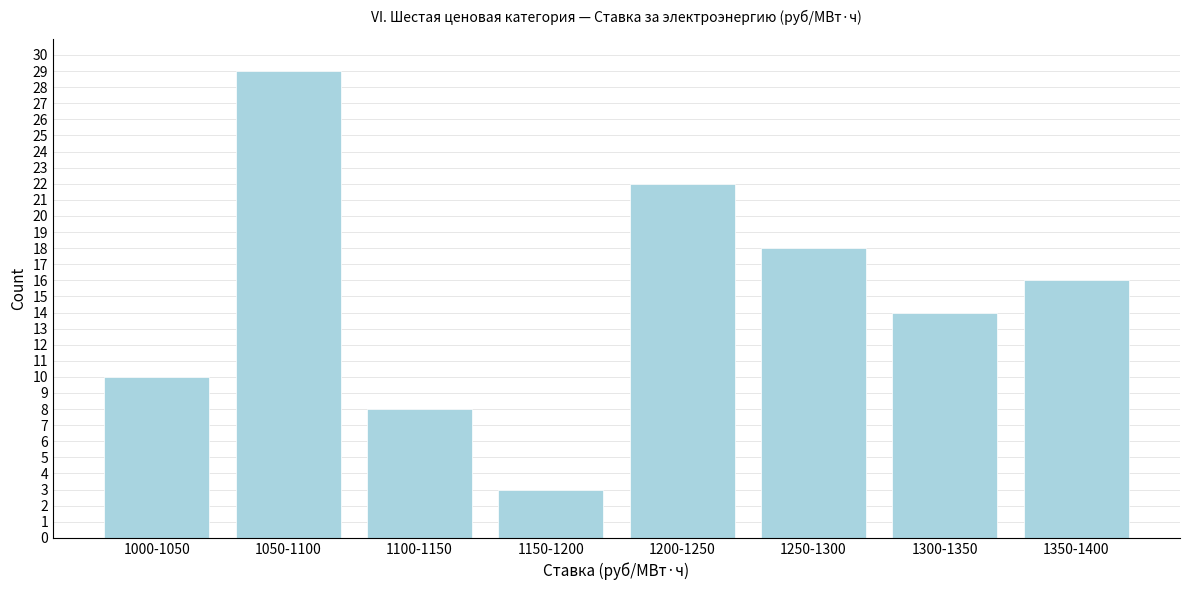

Reading right to left, what are all the values shown in this chart?

16	14	18	22	3	8	29	10